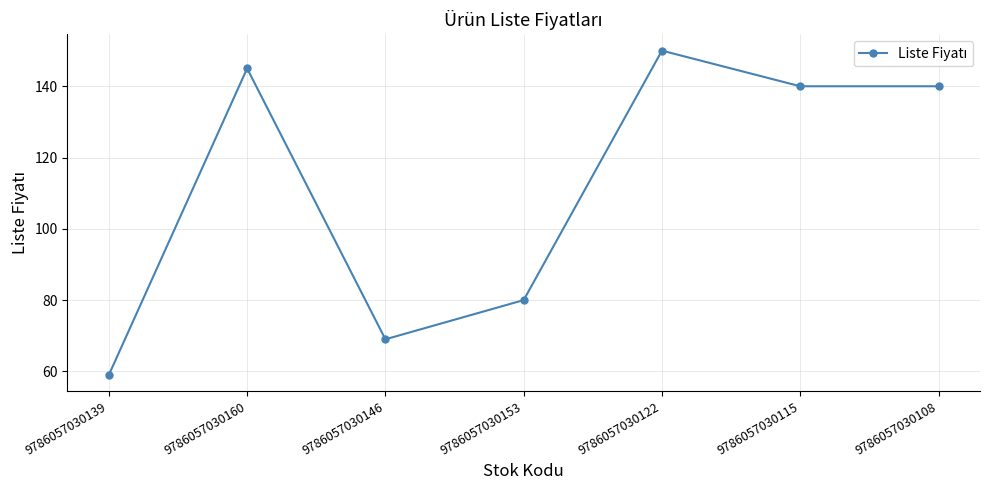

Reading left to right, list all the values displayed in this chart.

59	145	69	80	150	140	140